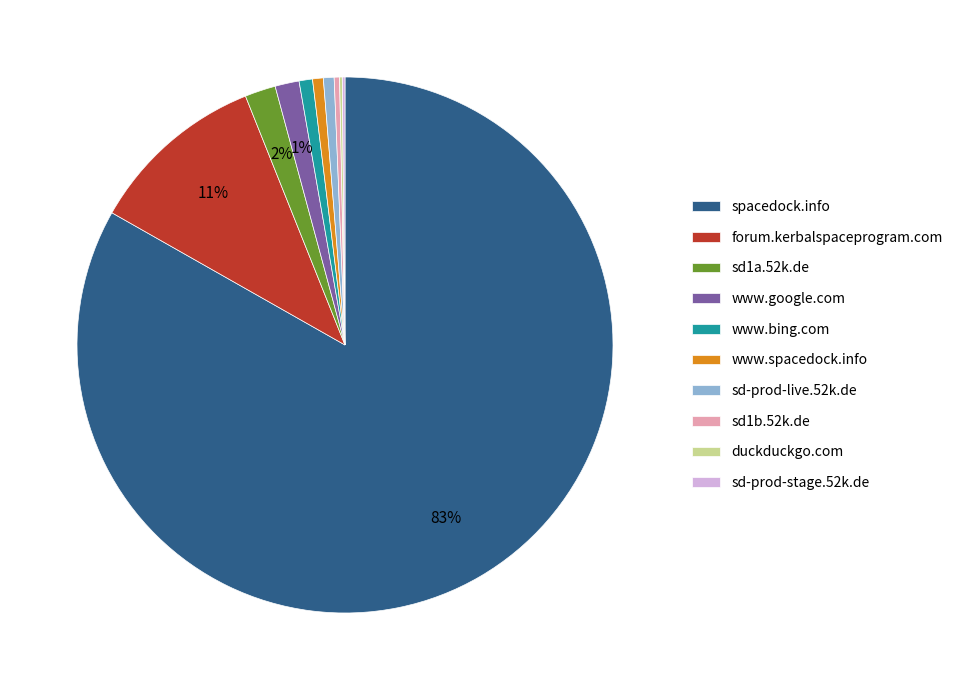

True or false: sd-prod-live.52k.de accounts for 11% of the total.

False